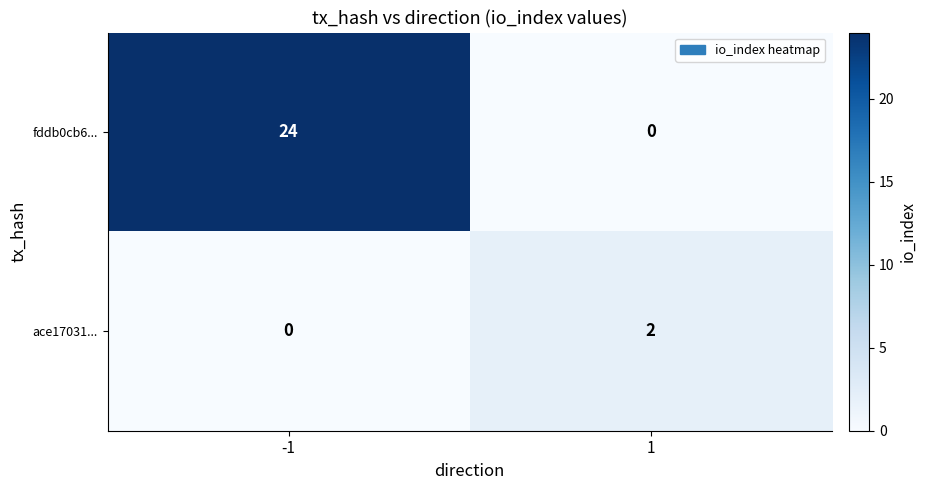

How many distinct data groups are displayed?

2